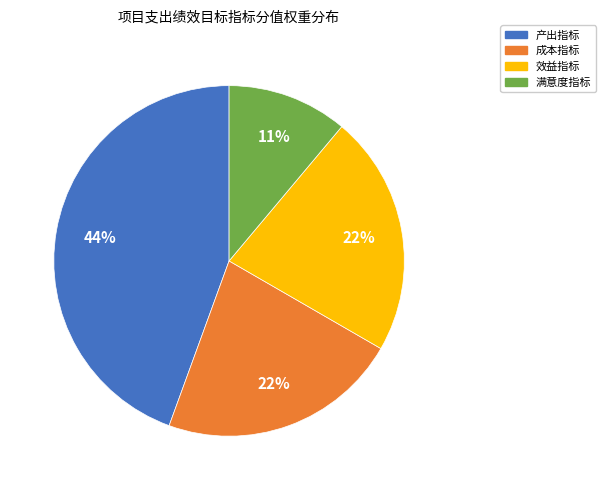

Do 效益指标 and 满意度指标 together represent more than half of the pie?

No